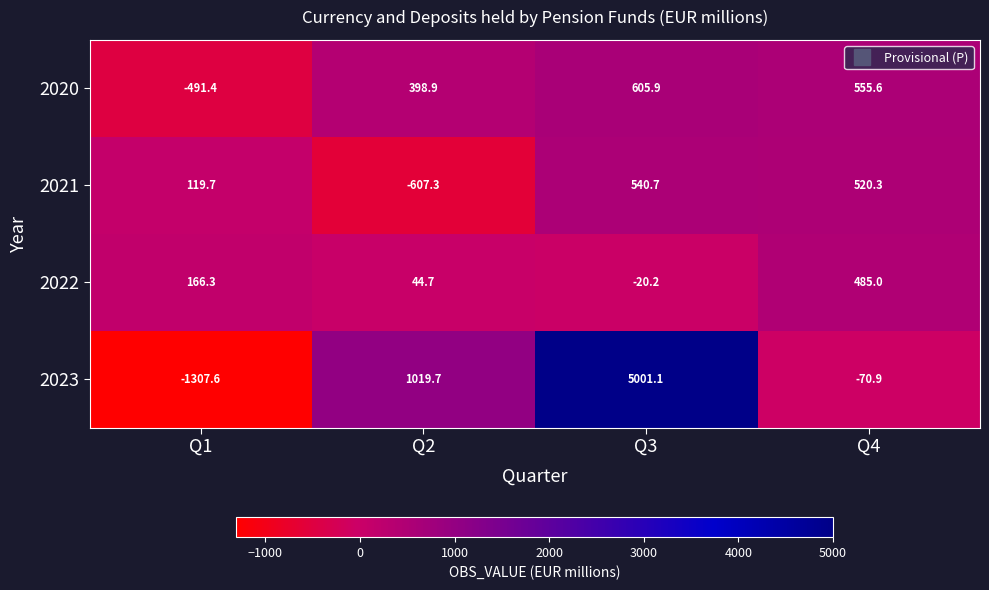

What is the difference between the second highest and minimum values in the 2020 series?

1047.0